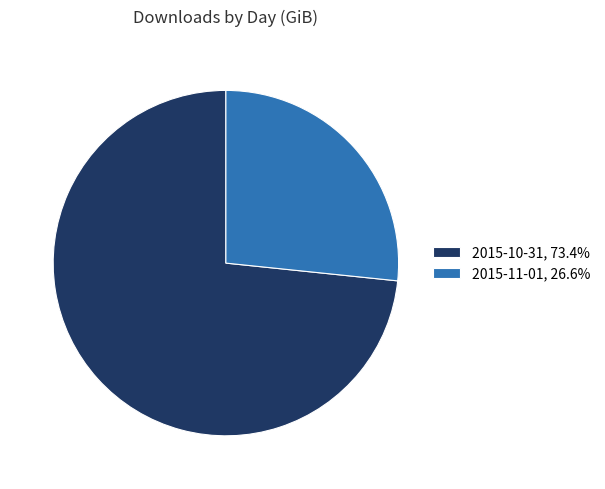

Do 2015-11-01, 26.6% and 2015-10-31, 73.4% together represent more than half of the pie?

Yes